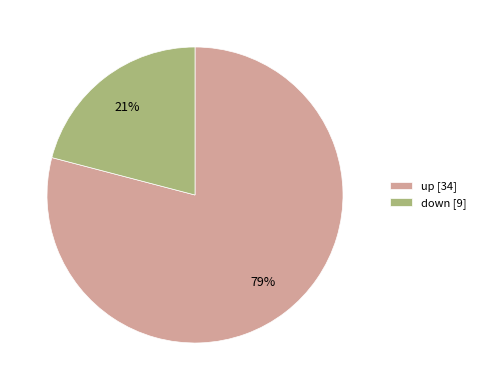

To the nearest percent, what is the average slice percentage?

50%